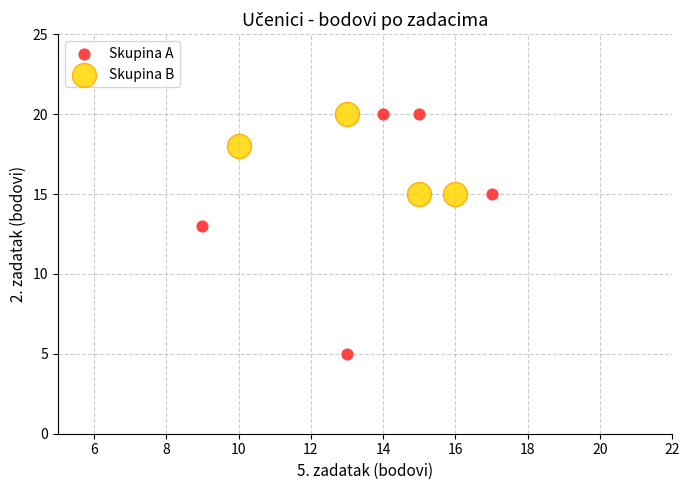

Which series has the largest Y range (max minus min)?

Skupina A